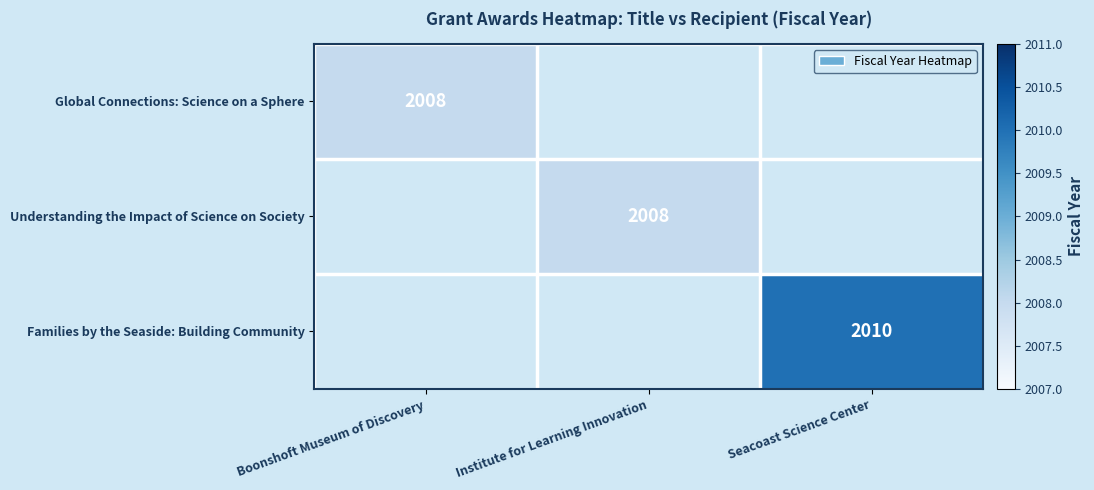

What is the approximate value of Families by the Seaside: Building Community at Seacoast Science Center?

2010.0